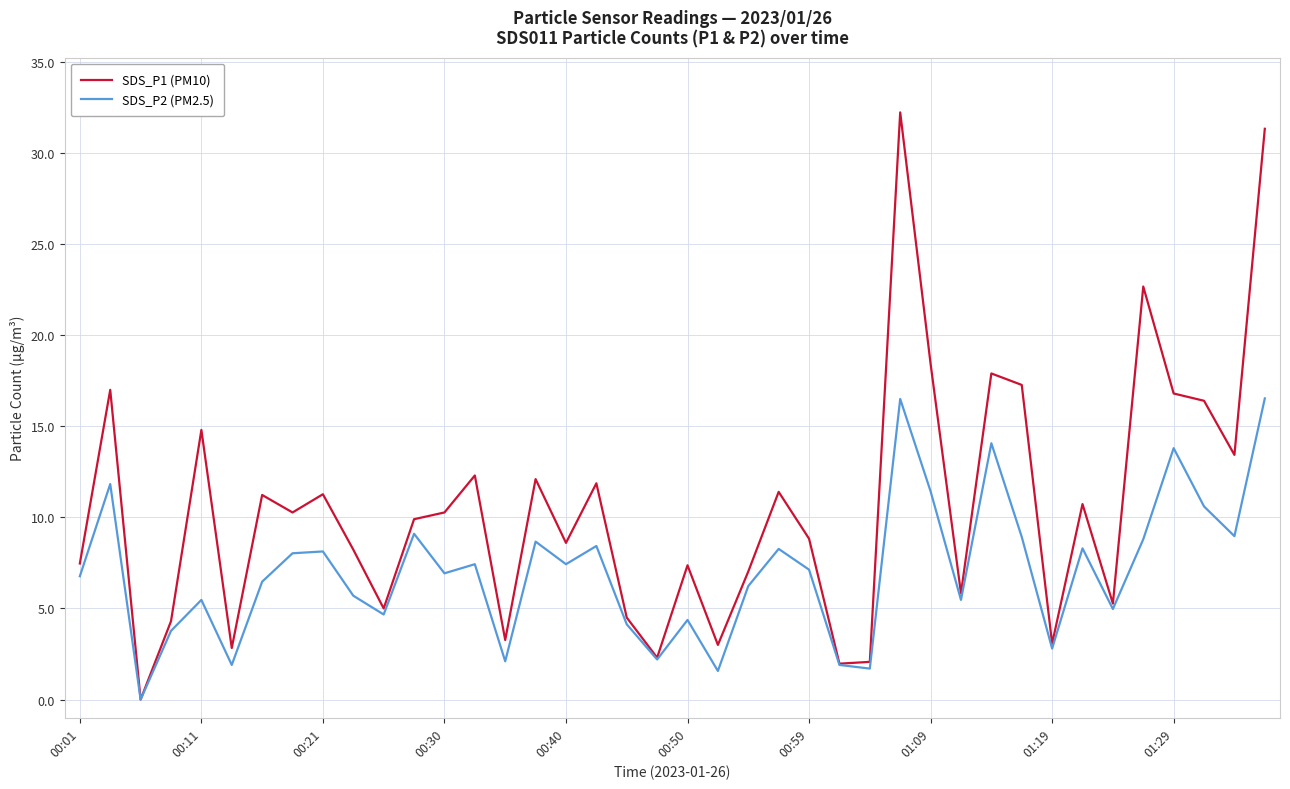

Rank the series by their maximum value, from lowest to highest.

SDS_P2 (PM2.5), SDS_P1 (PM10)